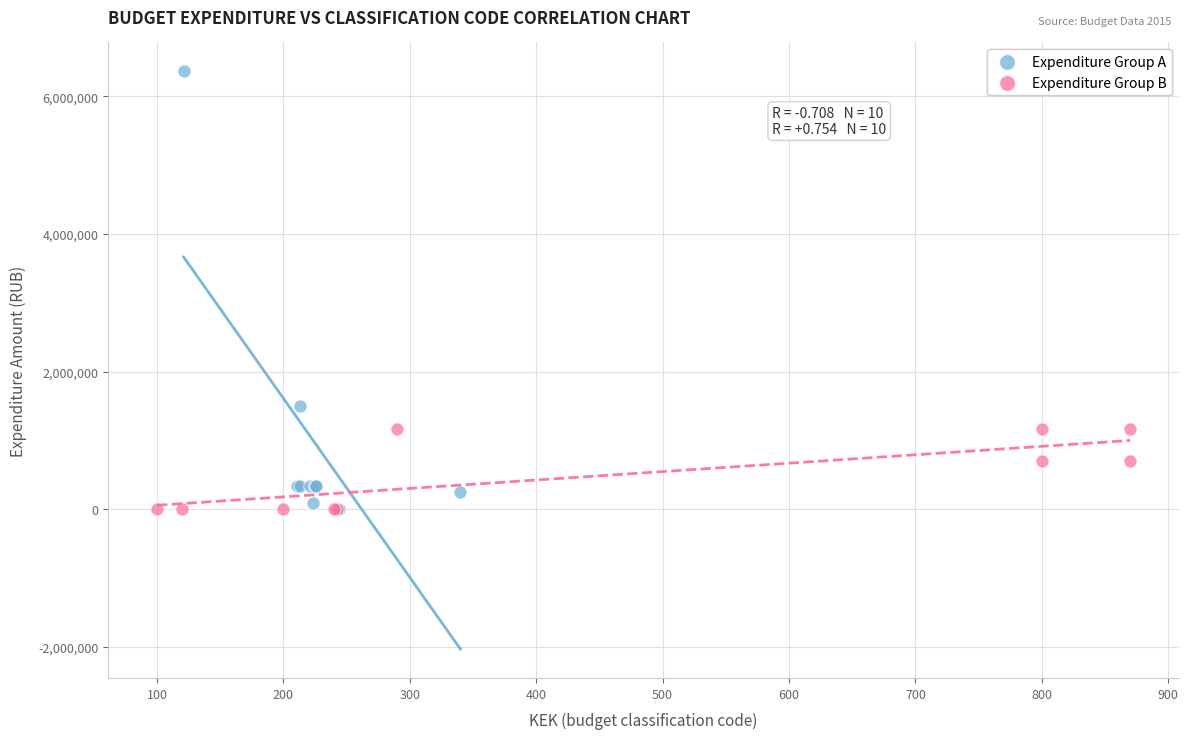

Which series reaches the maximum Y coordinate?

Expenditure Group A